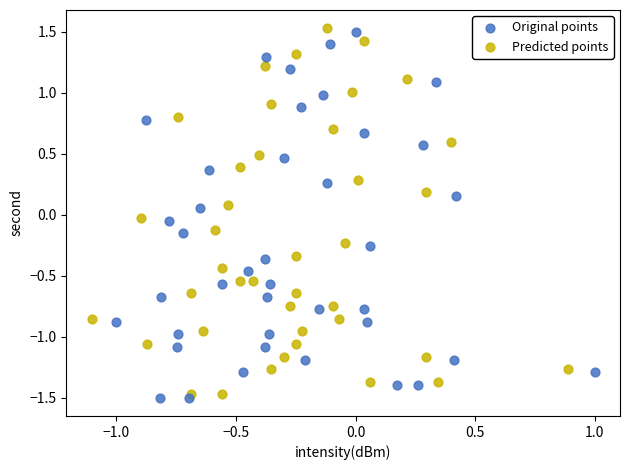

What are all the series names shown in the legend?

Original points, Predicted points